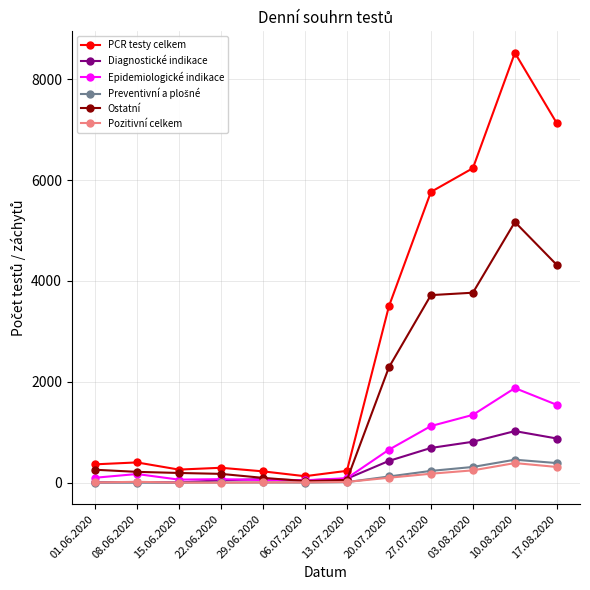

True or false: Diagnostické indikace has a value of 527 at 10.08.2020.

False